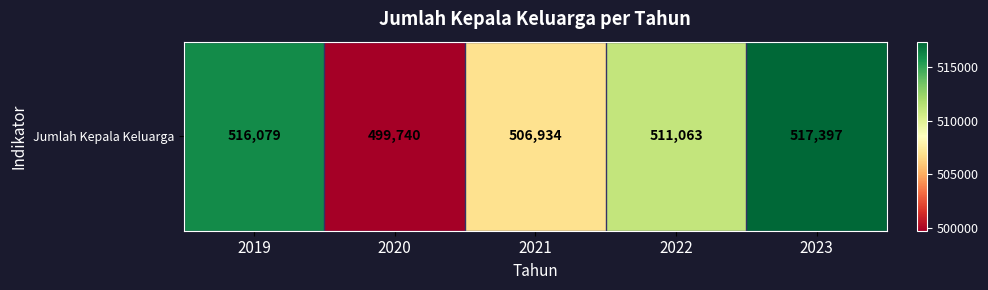

Rank the categories by value from highest to lowest.

2023, 2019, 2022, 2021, 2020